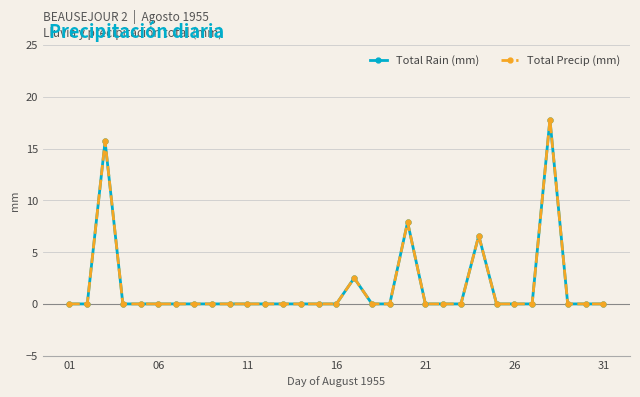

Does the chart have visible grid lines?

Yes